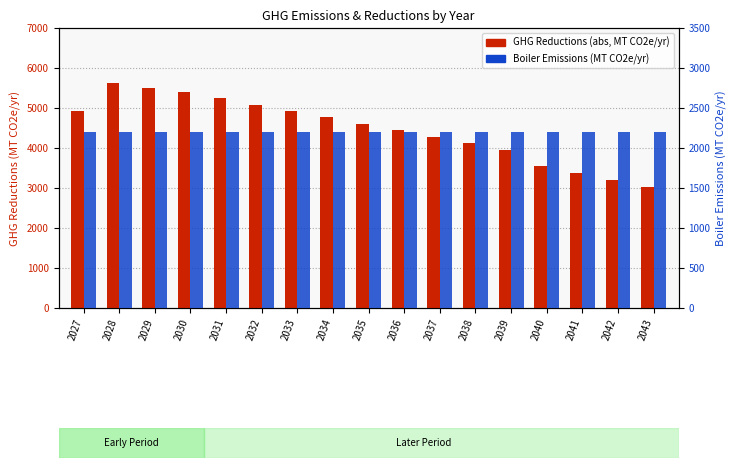

Reading left to right, extract all data points from this chart.

GHG Reductions (abs, MT CO2e/yr): 2027=4925.0	2028=5613.7	2029=5509.9	2030=5406.1	2031=5245.3	2032=5084.6	2033=4923.9	2034=4763.1	2035=4602.4	2036=4441.7	2037=4281.0	2038=4120.2	2039=3959.5	2040=3541.3	2041=3372.6	2042=3203.9	2043=3035.2
Boiler Emissions (MT CO2e/yr): 2027=2200.4	2028=2200.4	2029=2200.4	2030=2200.4	2031=2200.4	2032=2200.4	2033=2200.4	2034=2200.4	2035=2200.4	2036=2200.4	2037=2200.4	2038=2200.4	2039=2200.4	2040=2200.4	2041=2200.4	2042=2200.4	2043=2200.4